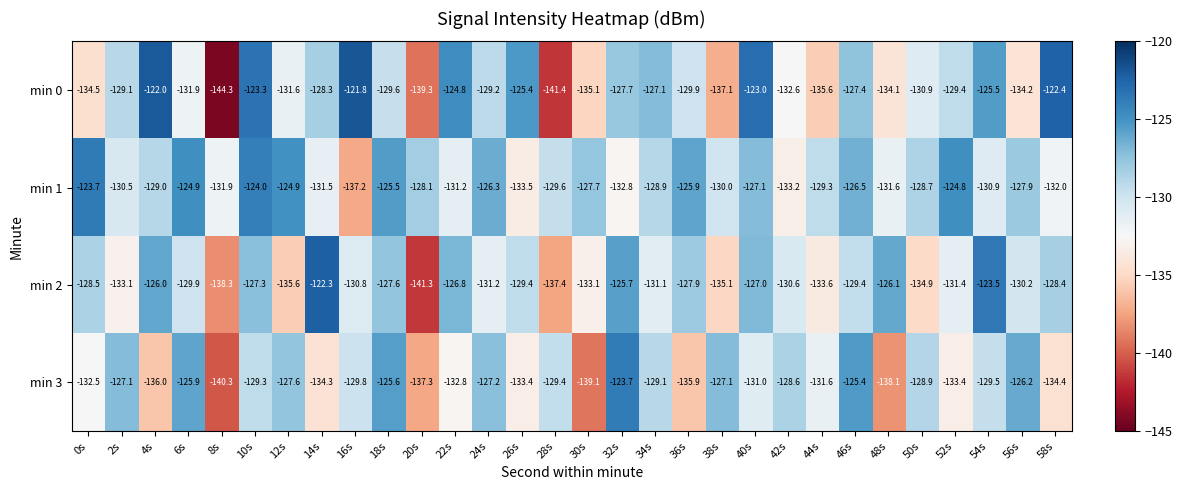

Which category has the lowest value in the min 2 series?

20s